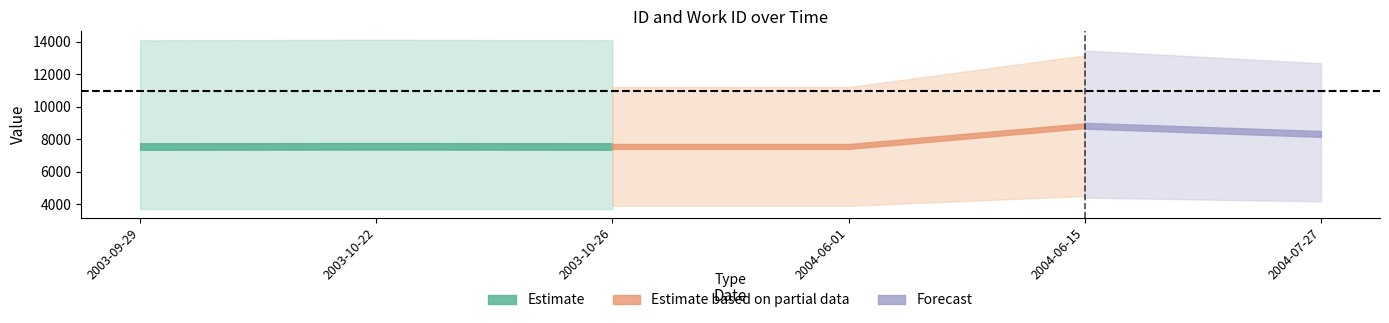

What is the label of the 3rd point from the left?

2003-10-26